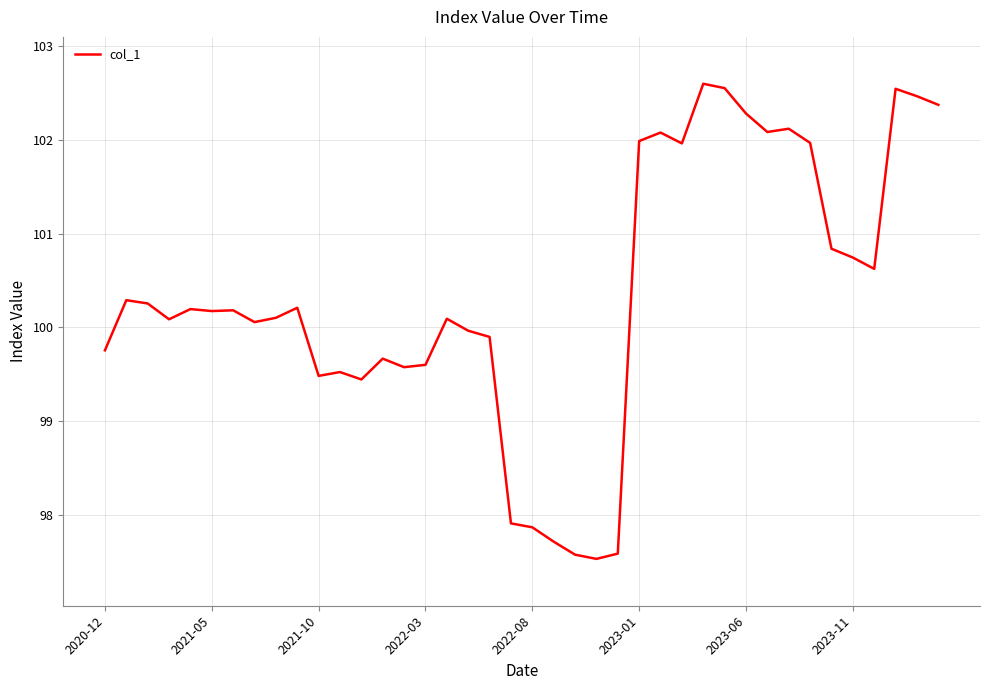

What is the minimum value shown in the chart?

97.5